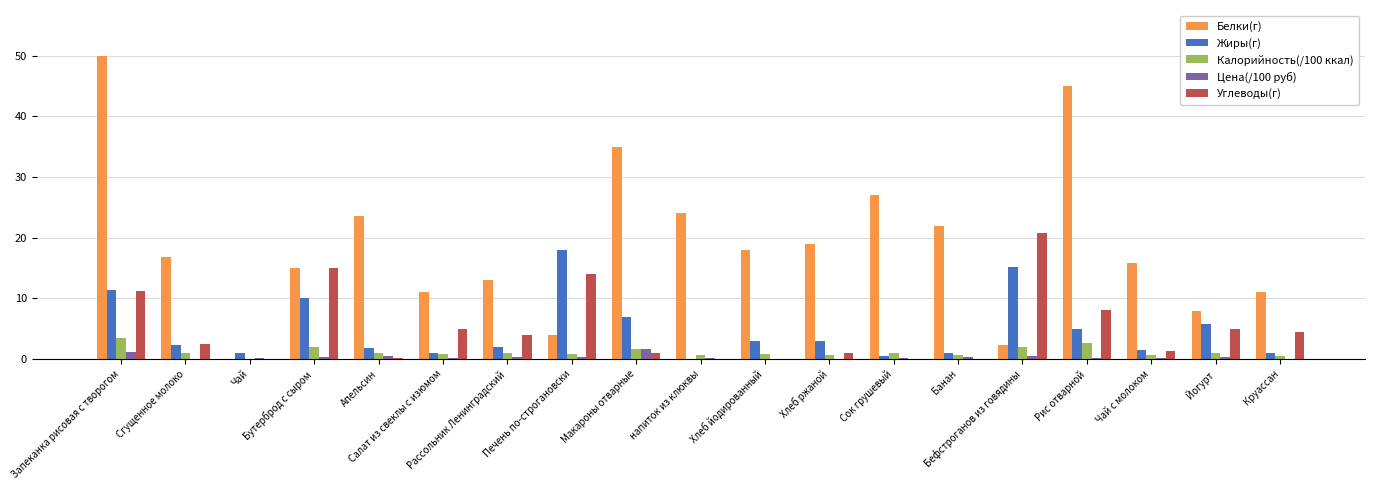

What is the maximum value shown in the chart?

50.0